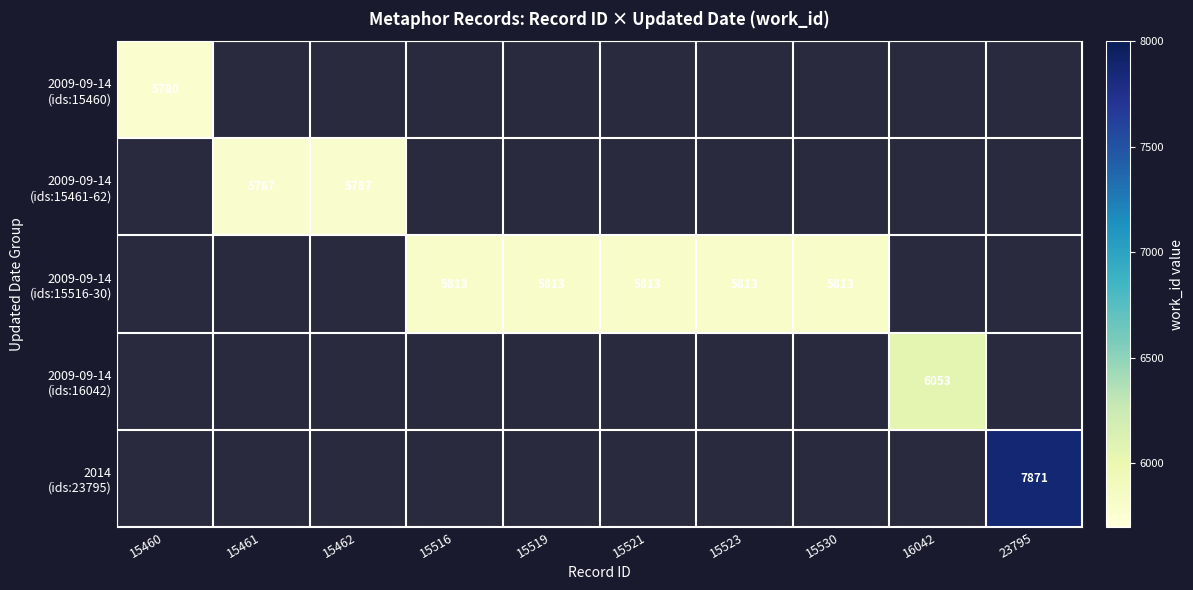

Which category has the lowest value across all series?

15460